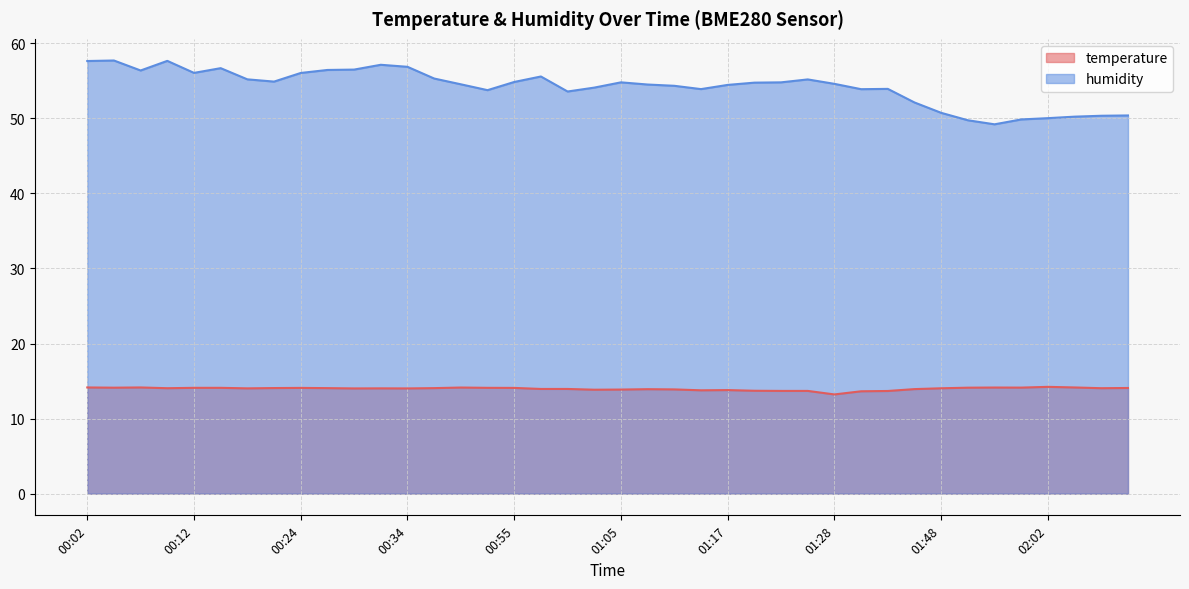

What is the label of the 34th point from the left?

01:54